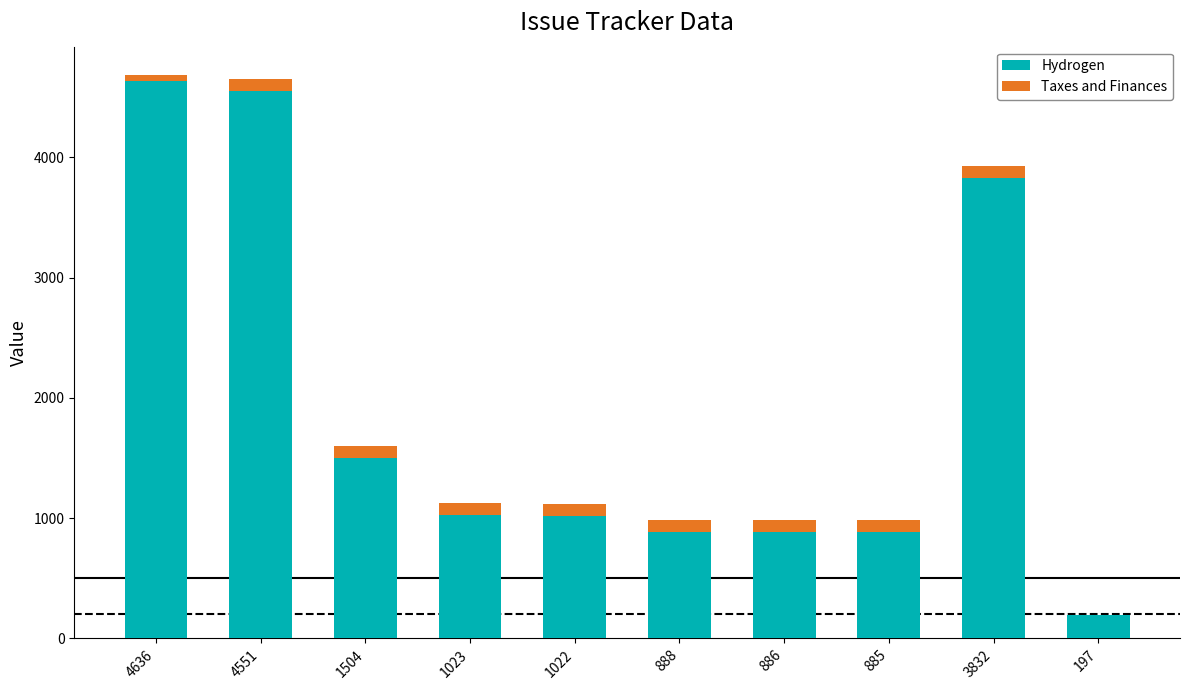

Does the chart contain stacked bars?

Yes